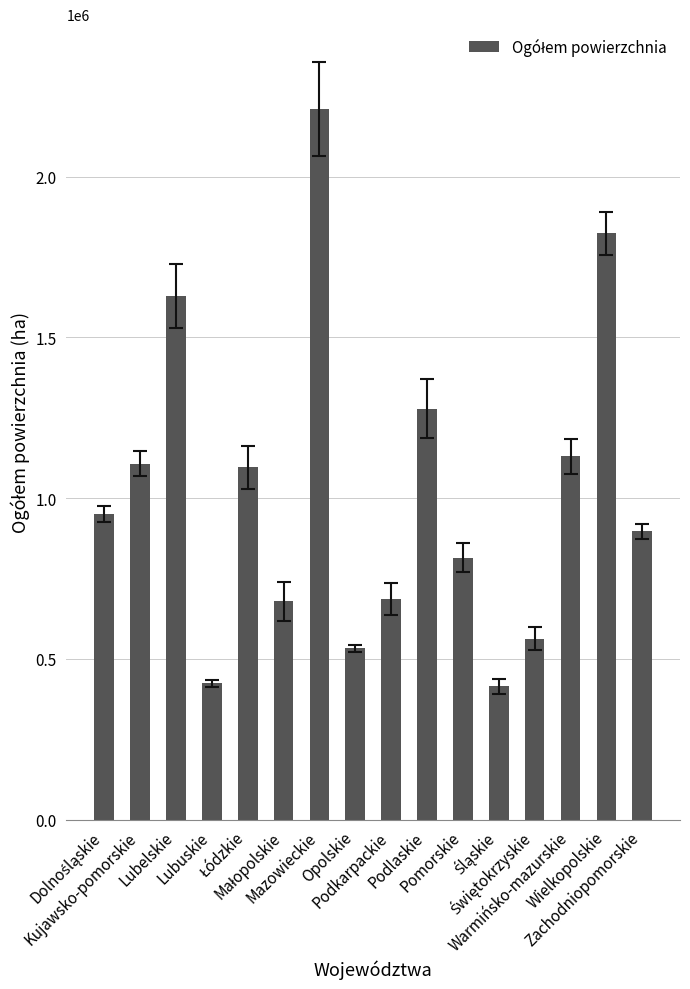

Does the chart contain stacked bars?

No